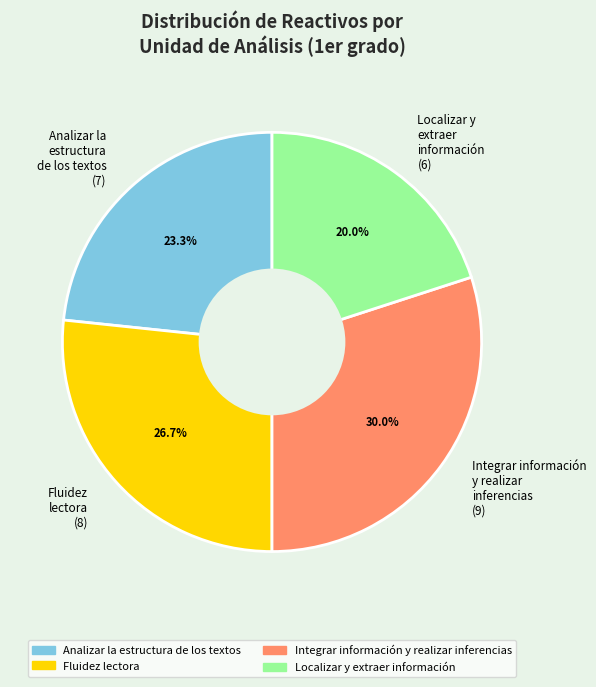

What percentage is NOT represented by Analizar la estructura de los textos (7)?

76.7%